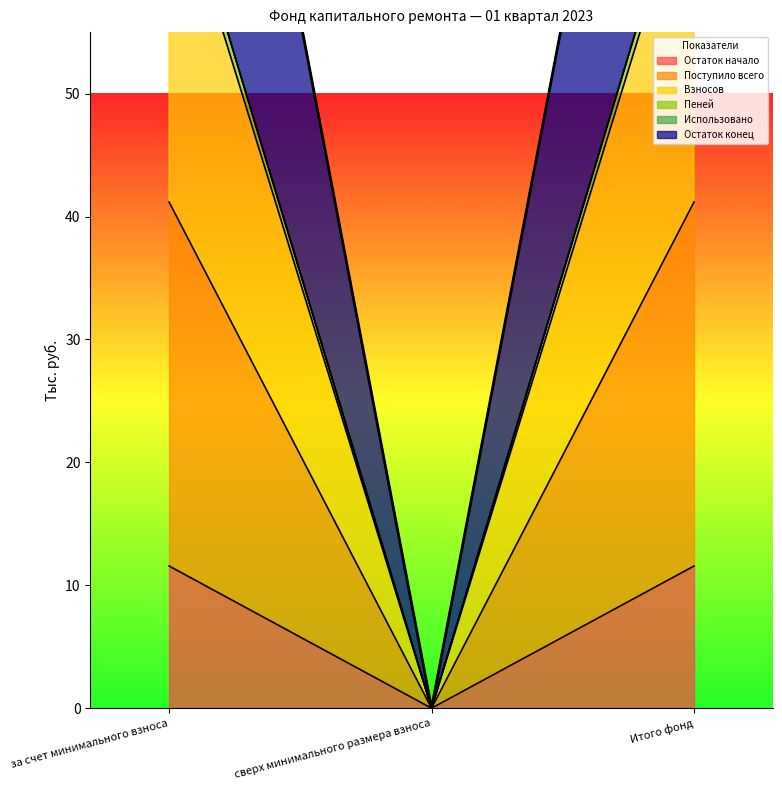

What is the label of the 1st point from the left?

за счет минимального взноса